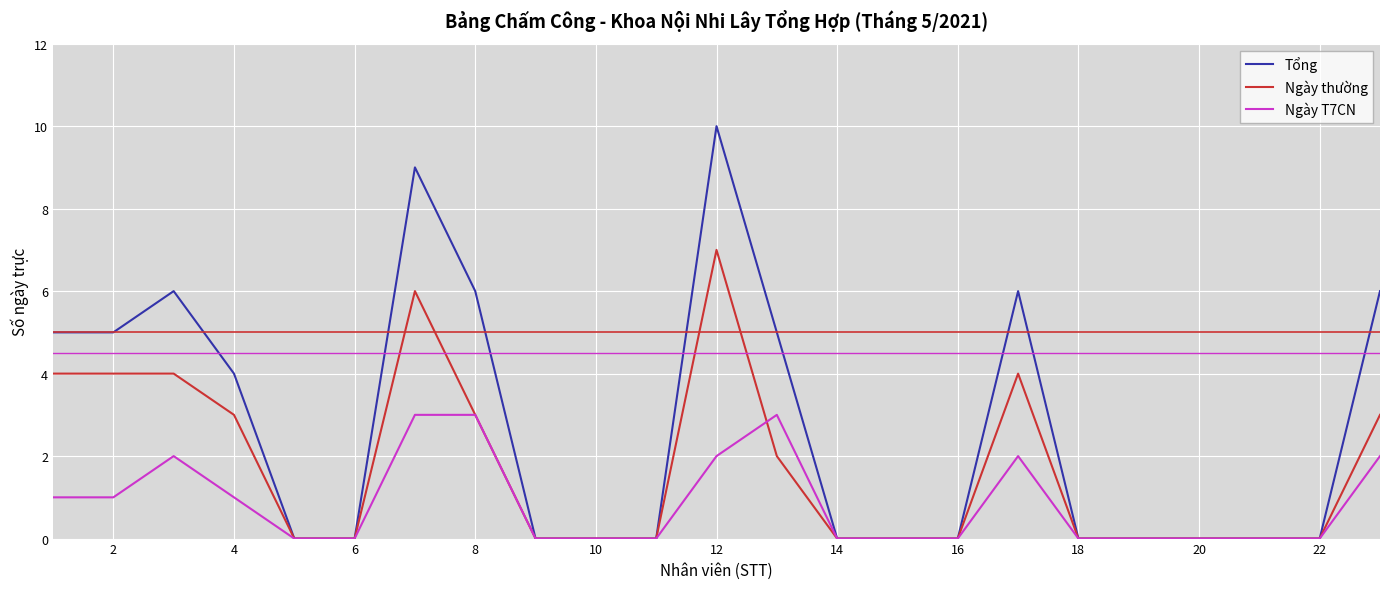

Which series has the largest total across all categories?

Tổng